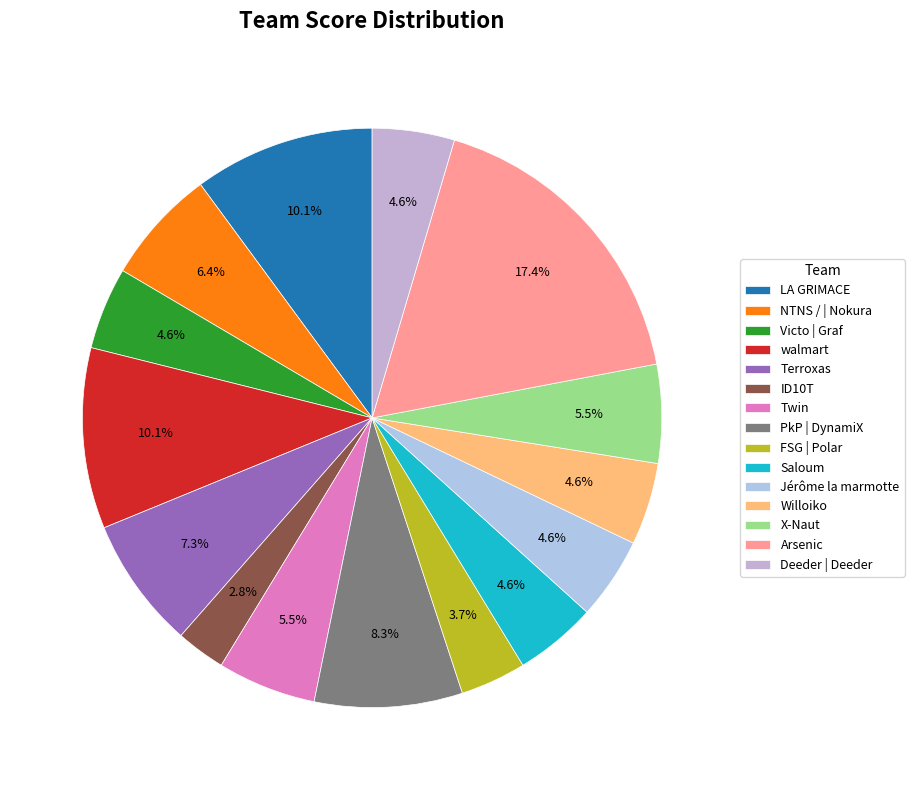

How many segments does this pie chart have?

15